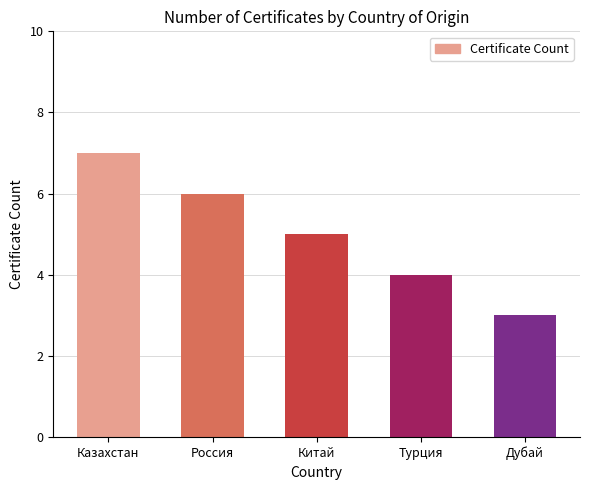

Which label corresponds to the smallest value in the chart?

Дубай